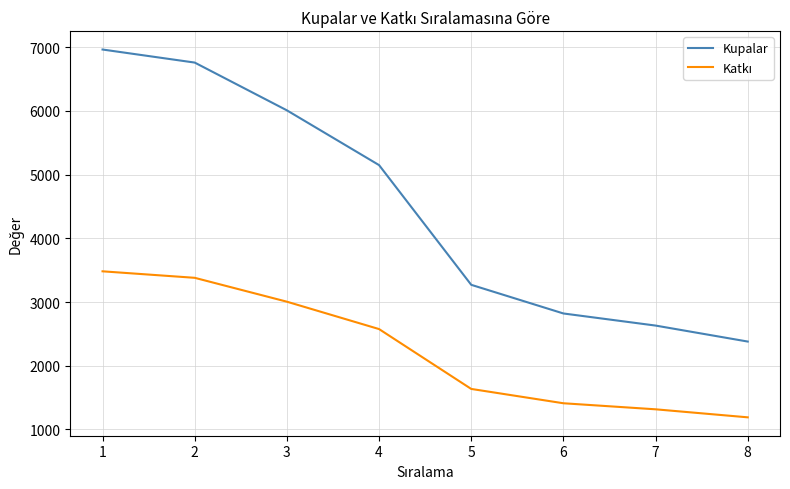

What is the difference between the Kupalar values at 5 and 2?

3490